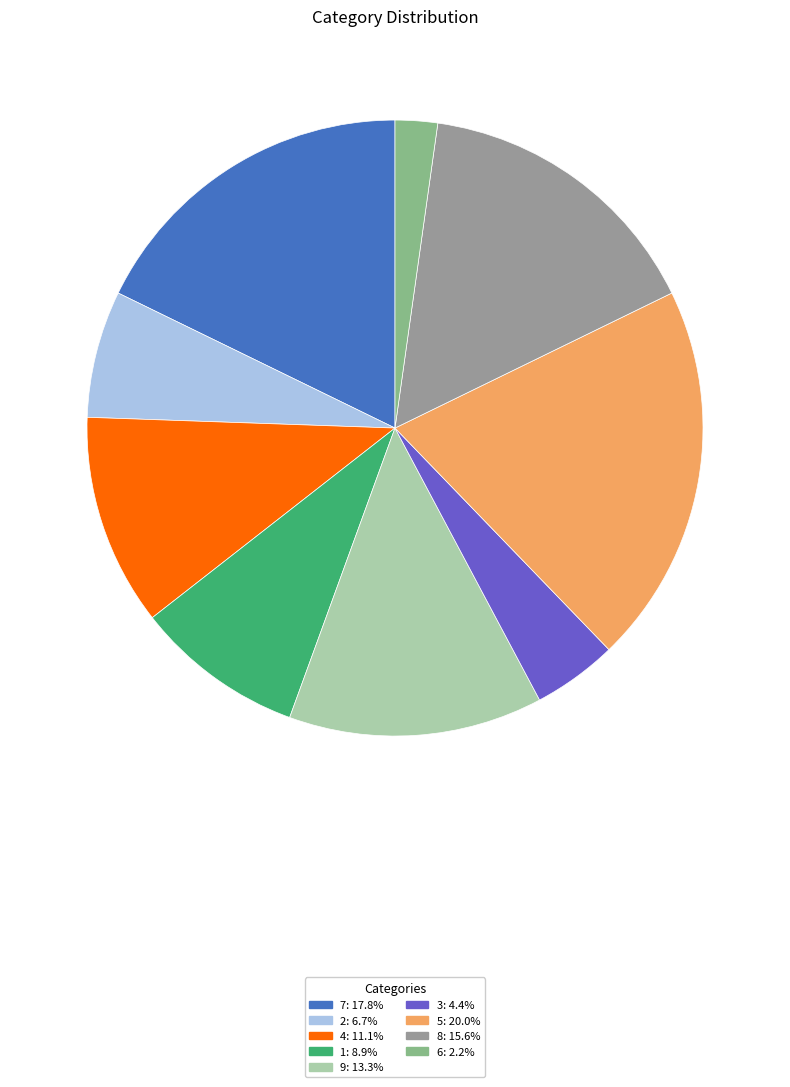

Which category has the biggest portion of the pie?

5